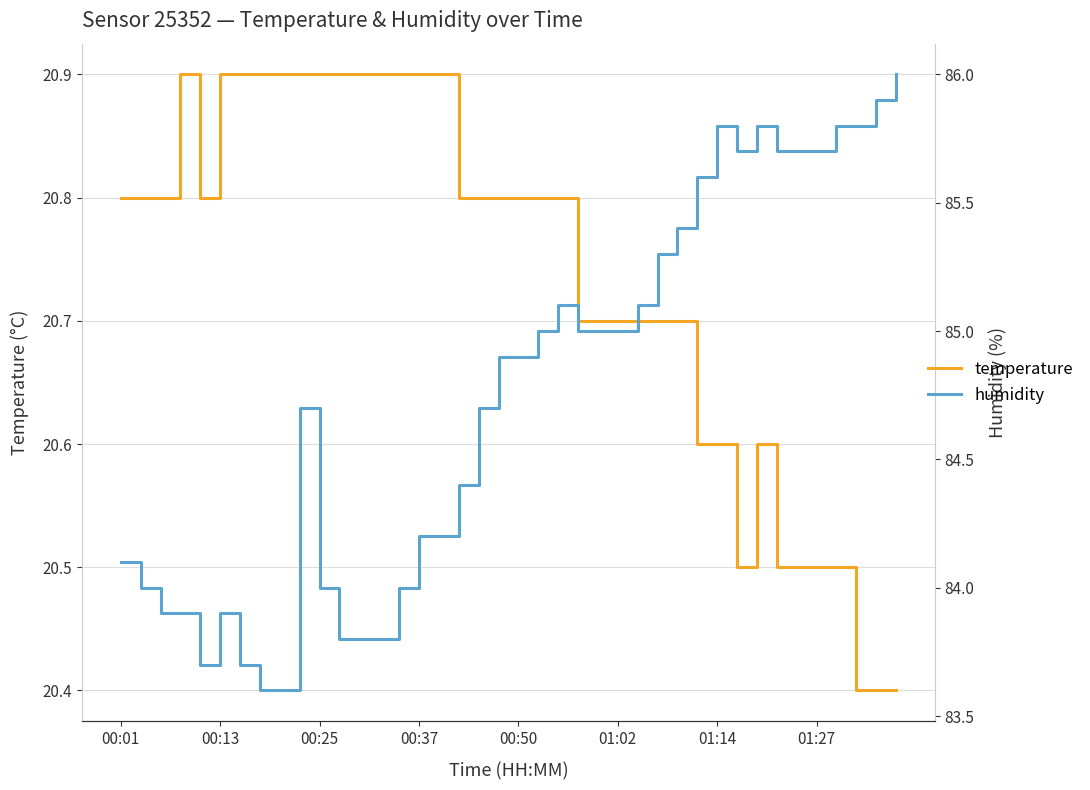

What are all the series names shown in the legend?

temperature, humidity